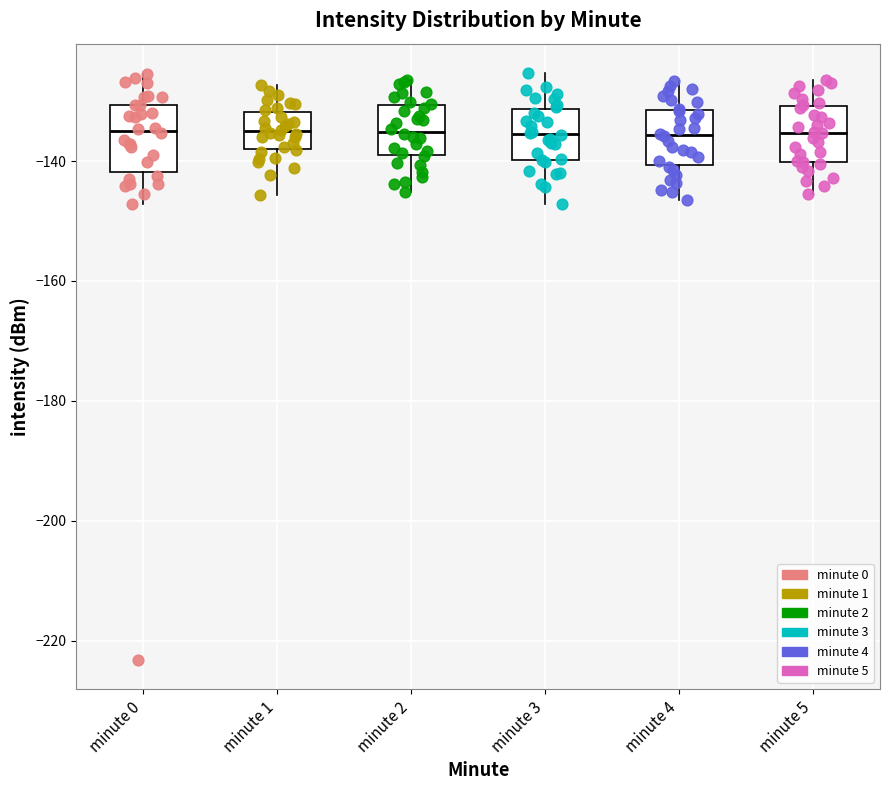

Reading left to right, transcribe this box plot: for each box, give where its median line is, the range the box spans, and where its two whiskers end, as read against the y-axis. The values are not printed on the chart, so give them approximately, as read against the axis.

minute 0: median -134, box -142 to -130, whiskers -148 to -126
minute 1: median -136, box -138 to -132, whiskers -146 to -128
minute 2: median -136, box -138 to -130, whiskers -146 to -126
minute 3: median -136, box -140 to -132, whiskers -148 to -126
minute 4: median -136, box -140 to -132, whiskers -146 to -126
minute 5: median -136, box -140 to -130, whiskers -146 to -126